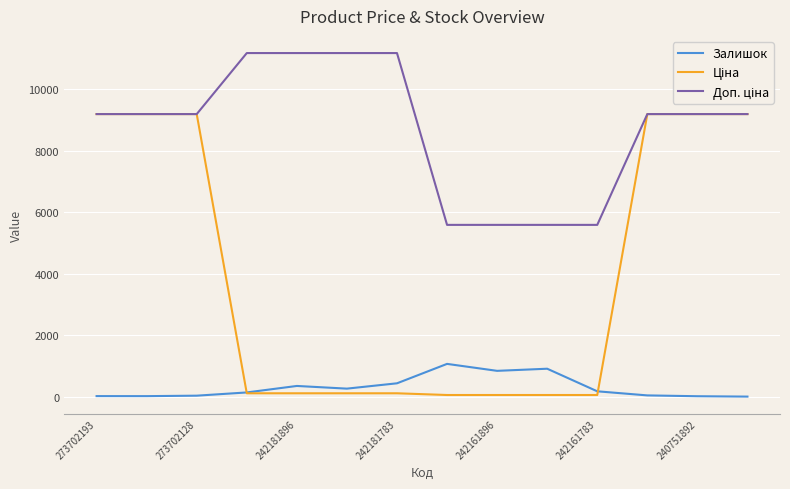

What is the highest value of the Залишок series?

1067.0